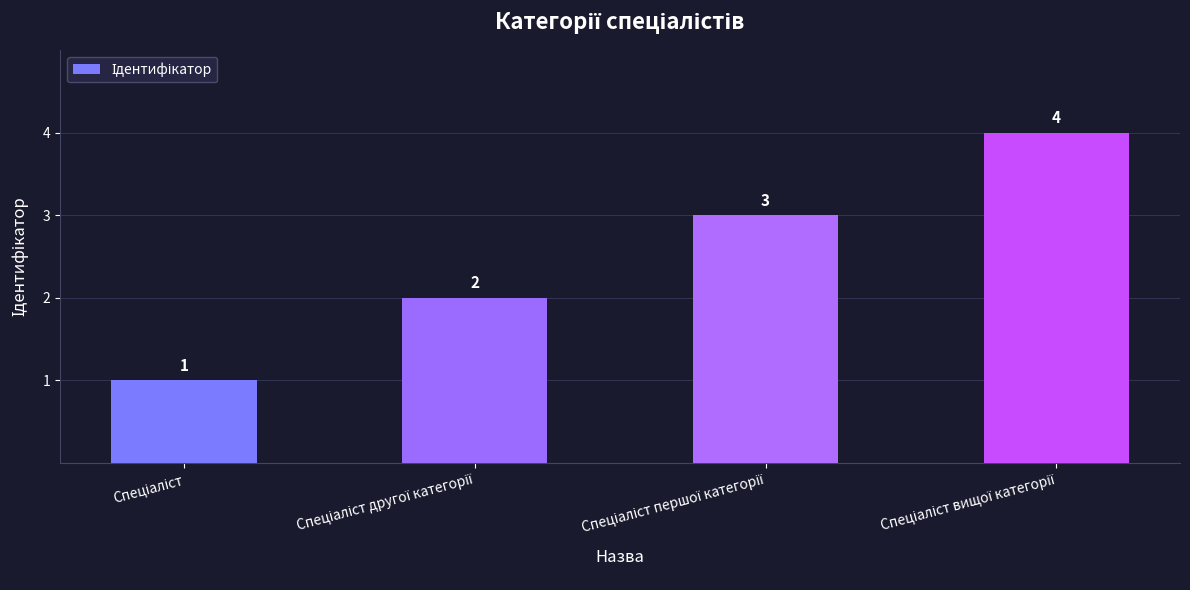

Does the chart contain stacked bars?

No